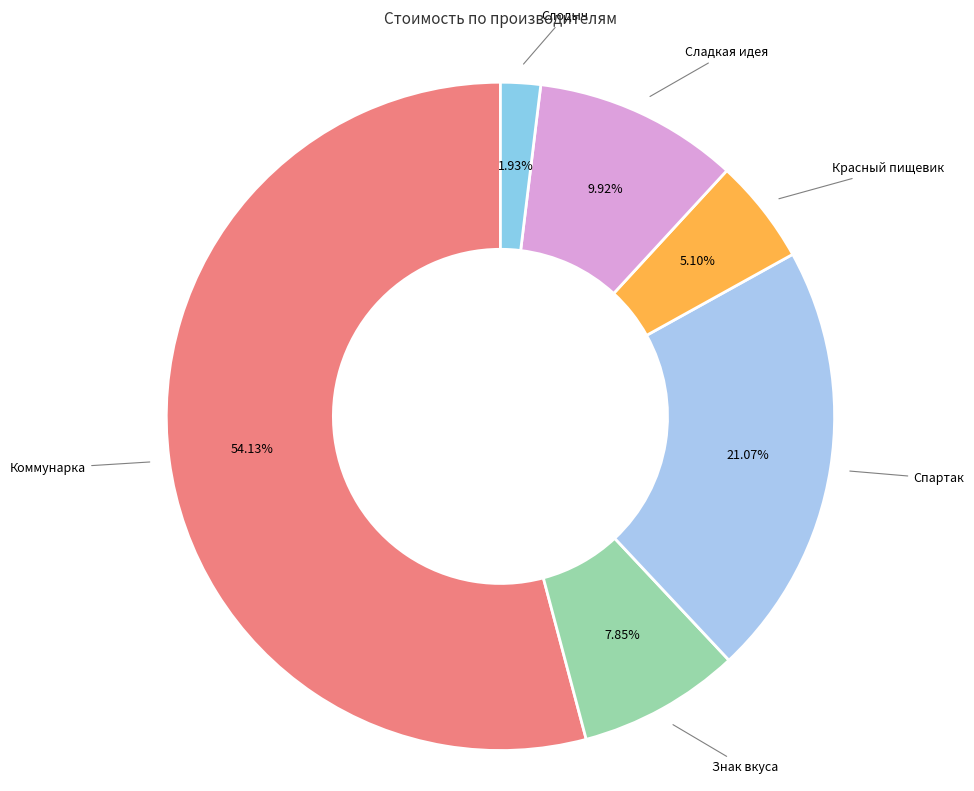

To the nearest percent, what is the difference between the largest and smallest slice percentages?

52%